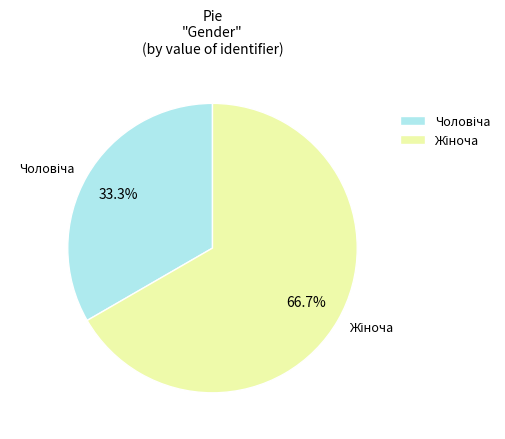

How many slices are in this pie chart?

2